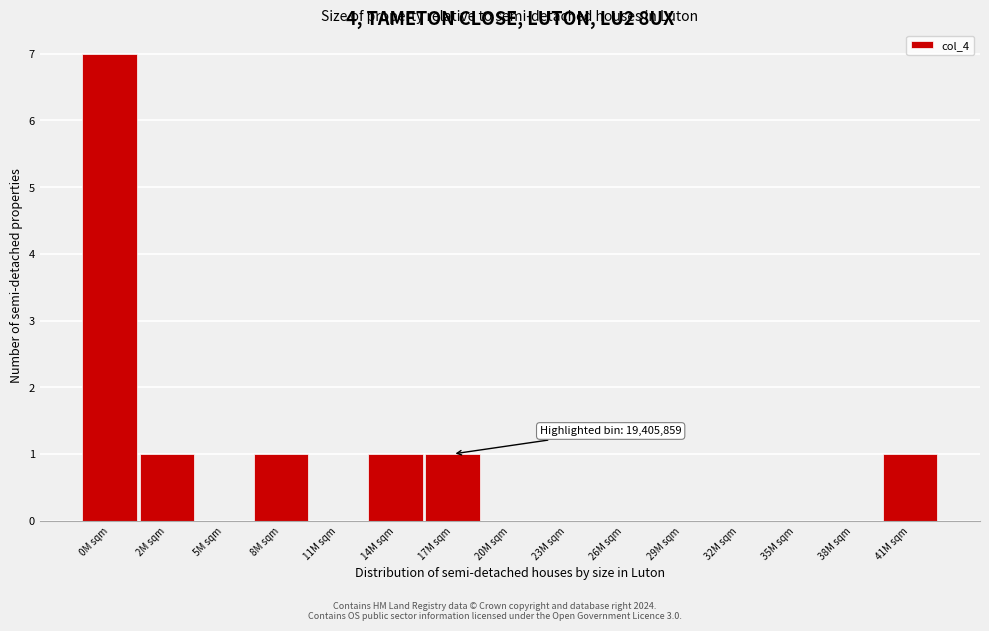

Reading left to right, extract all data points from this chart.

0M sqm=7	2M sqm=1	5M sqm=0	8M sqm=1	11M sqm=0	14M sqm=1	17M sqm=1	20M sqm=0	23M sqm=0	26M sqm=0	29M sqm=0	32M sqm=0	35M sqm=0	38M sqm=0	41M sqm=1